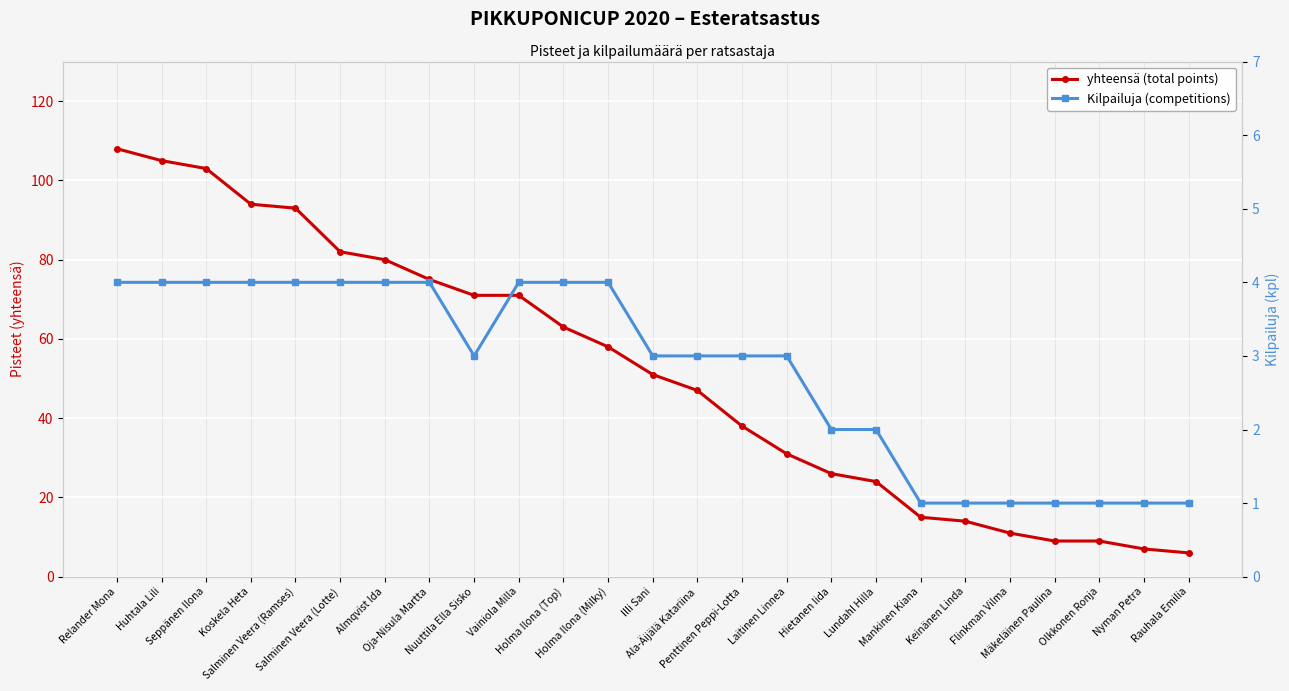

How many categories are shown in the chart?

25